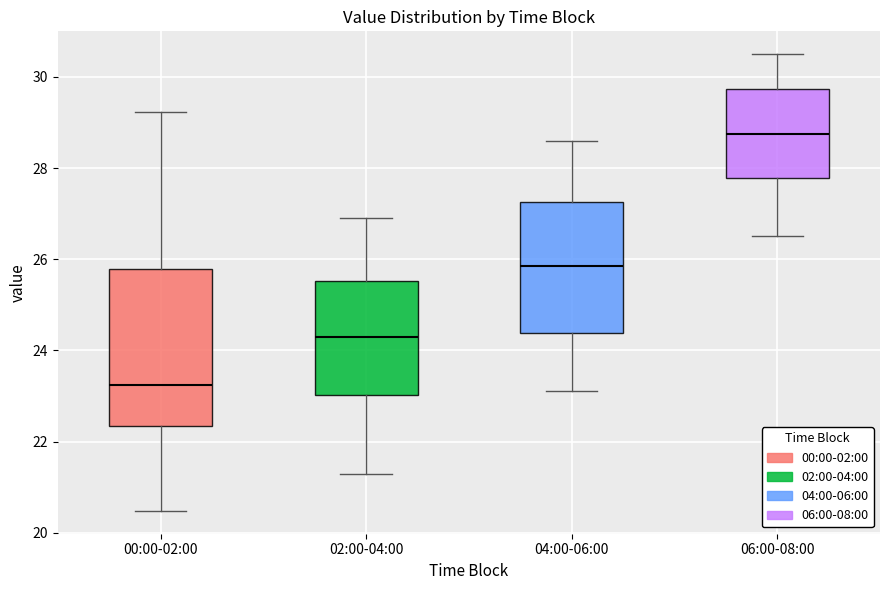

Reading left to right, read every box against the y-axis: the position of its median line, the range the box covers, and the ends of its whiskers. The values are not printed on the chart, so give them approximately, as read against the axis.

00:00-02:00: median 23.2, box 22.4 to 25.8, whiskers 20.4 to 29.2
02:00-04:00: median 24.4, box 23.0 to 25.6, whiskers 21.4 to 27.0
04:00-06:00: median 25.8, box 24.4 to 27.2, whiskers 23.2 to 28.6
06:00-08:00: median 28.8, box 27.8 to 29.8, whiskers 26.6 to 30.6